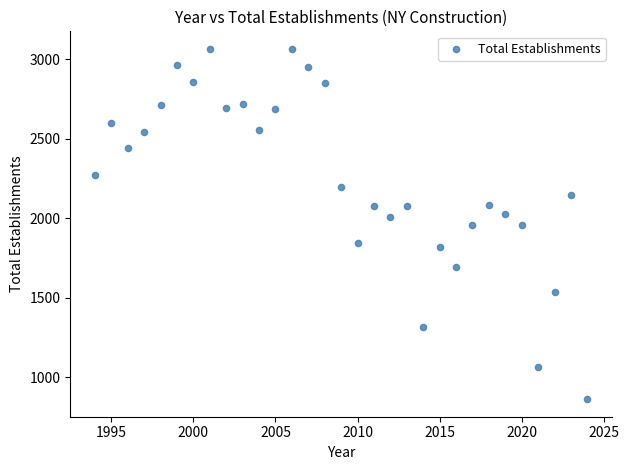

What is the range of X values (max minus min)?

30